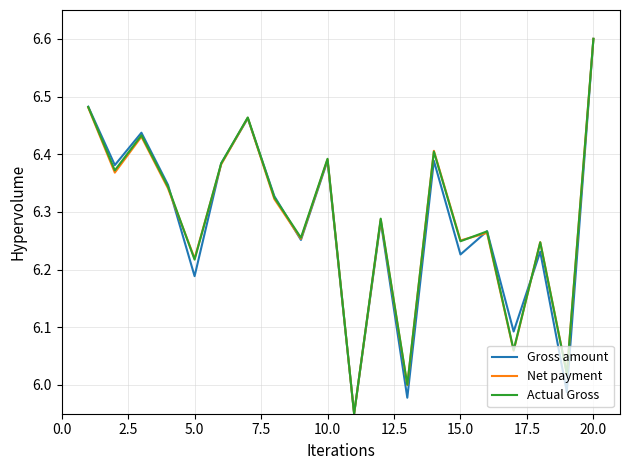

What is the greatest value displayed?

6.6